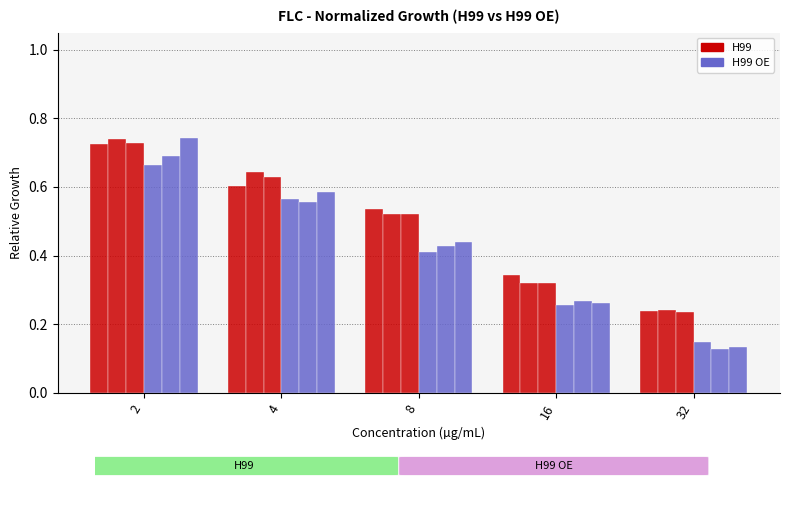

Reading left to right, what are all the values shown in this chart?

H99 rep1: 2=0.7	4=0.6	8=0.5	16=0.3	32=0.2
H99 rep2: 2=0.7	4=0.6	8=0.5	16=0.3	32=0.2
H99 rep3: 2=0.7	4=0.6	8=0.5	16=0.3	32=0.2
H99 OE rep1: 2=0.7	4=0.6	8=0.4	16=0.3	32=0.1
H99 OE rep2: 2=0.7	4=0.6	8=0.4	16=0.3	32=0.1
H99 OE rep3: 2=0.7	4=0.6	8=0.4	16=0.3	32=0.1